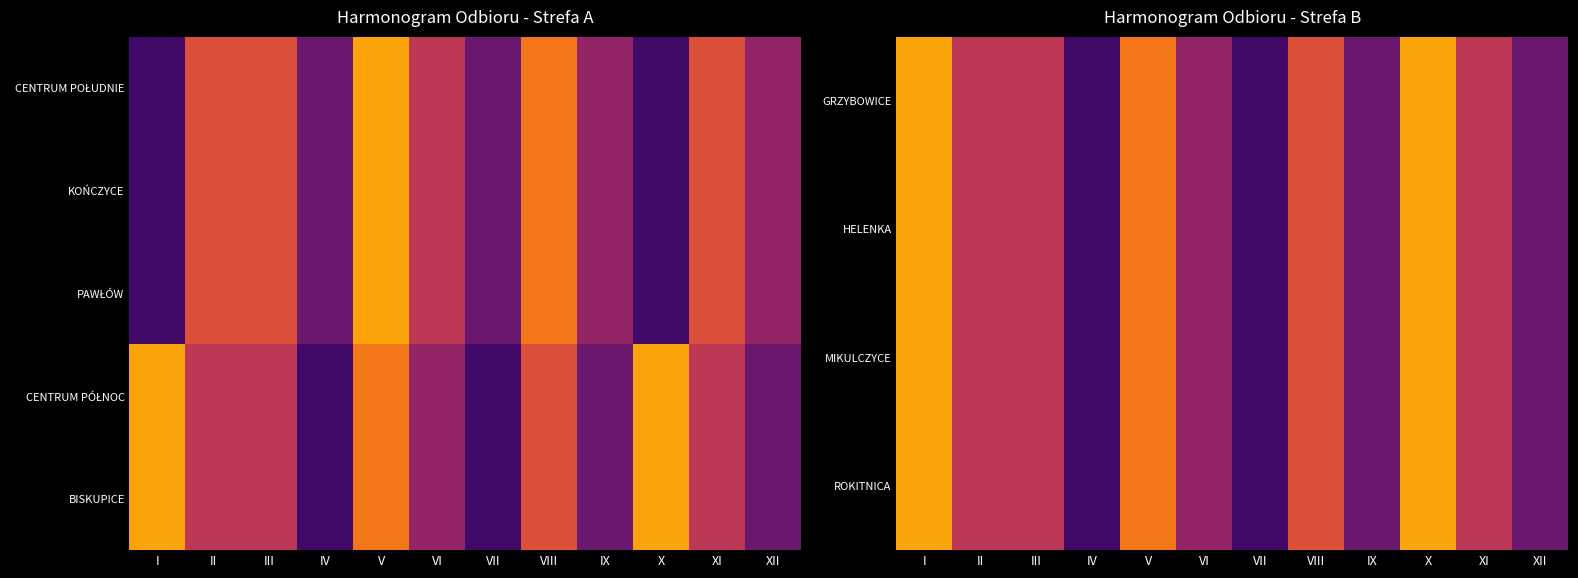

Which has a higher value, III or VI?

III